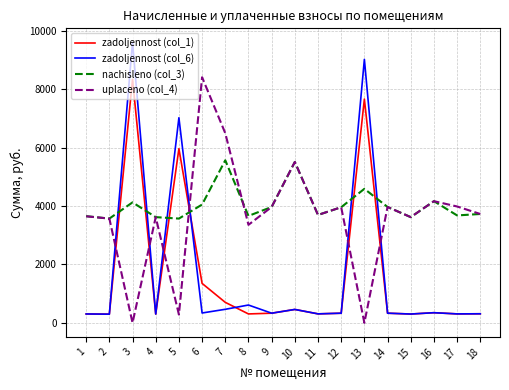

What is the difference between the uplaceno (col_4) values at 16 and 15?

546.5